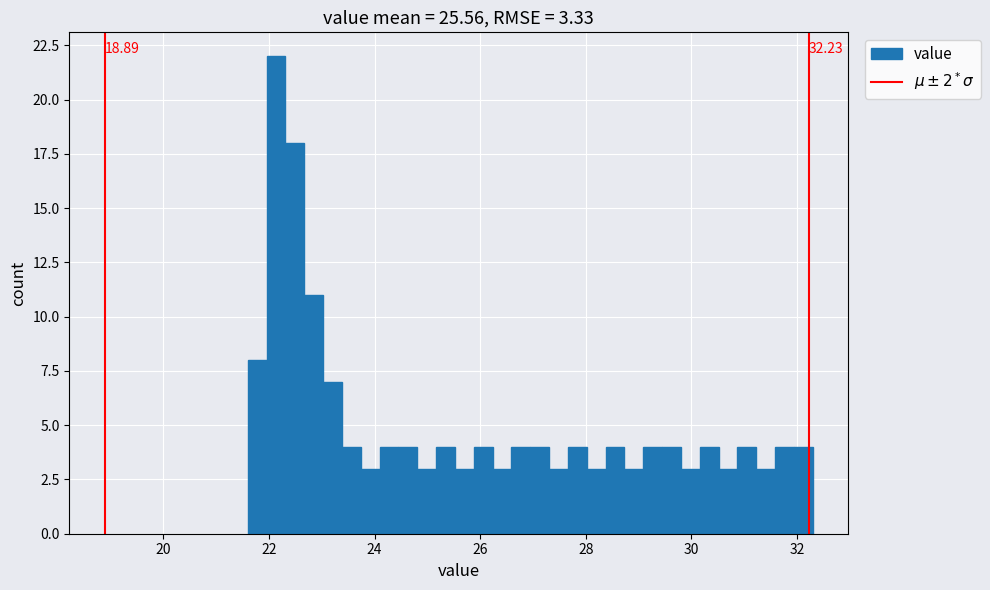

Around what value on the x-axis is the tallest bar? Give the approximate position of its centre, as read against the axis.

22.2